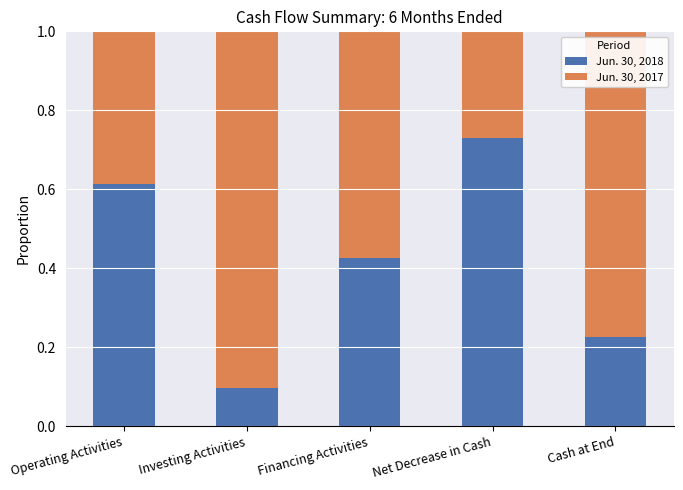

The Jun. 30, 2018 series shows 0.1 at Net Decrease in Cash. True or false?

False